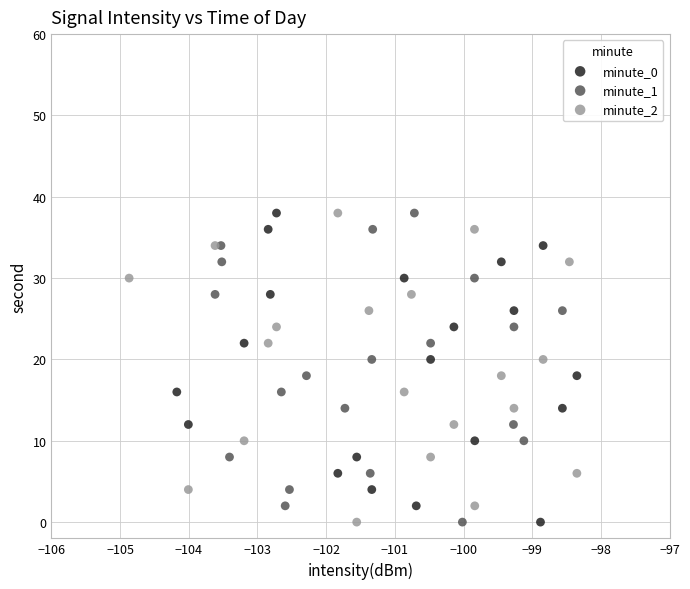

What are all the series names shown in the legend?

minute_0, minute_1, minute_2